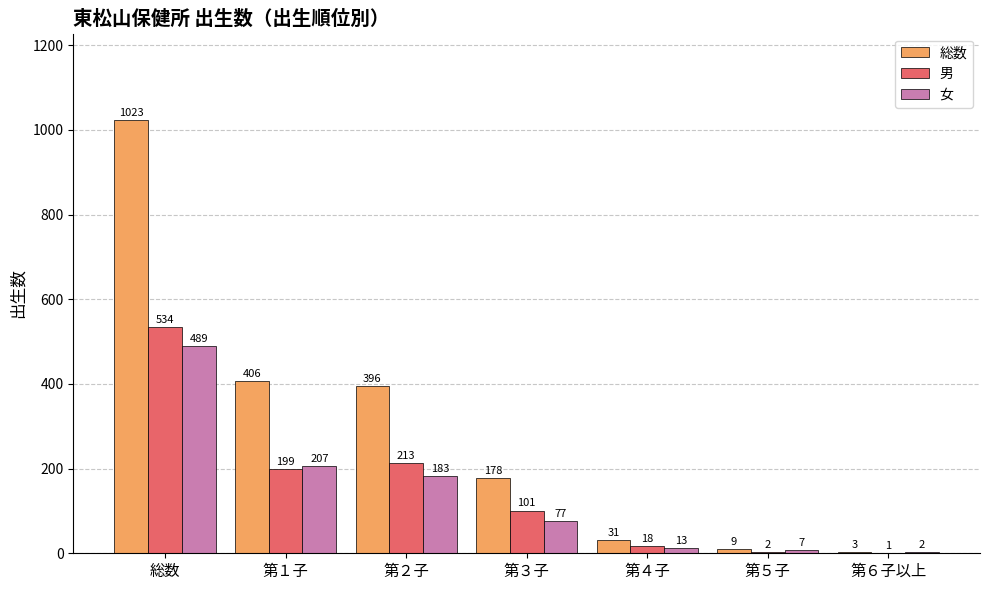

What is the total value across all series at 第５子?

18